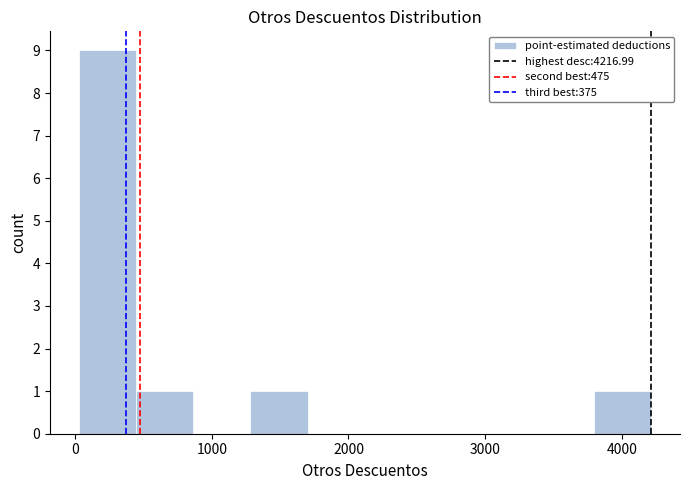

Reading left to right, list every bar in this chart as the range it spans on the x-axis followed by its height. Neither the bar edges nor the heights are printed on the chart, so give them approximately, as read against the axes.

0 to 400: 9
400 to 900: 1
900 to 1300: 0
1300 to 1700: 1
1700 to 2100: 0
2100 to 2500: 0
2500 to 3000: 0
3000 to 3400: 0
3400 to 3800: 0
3800 to 4200: 1